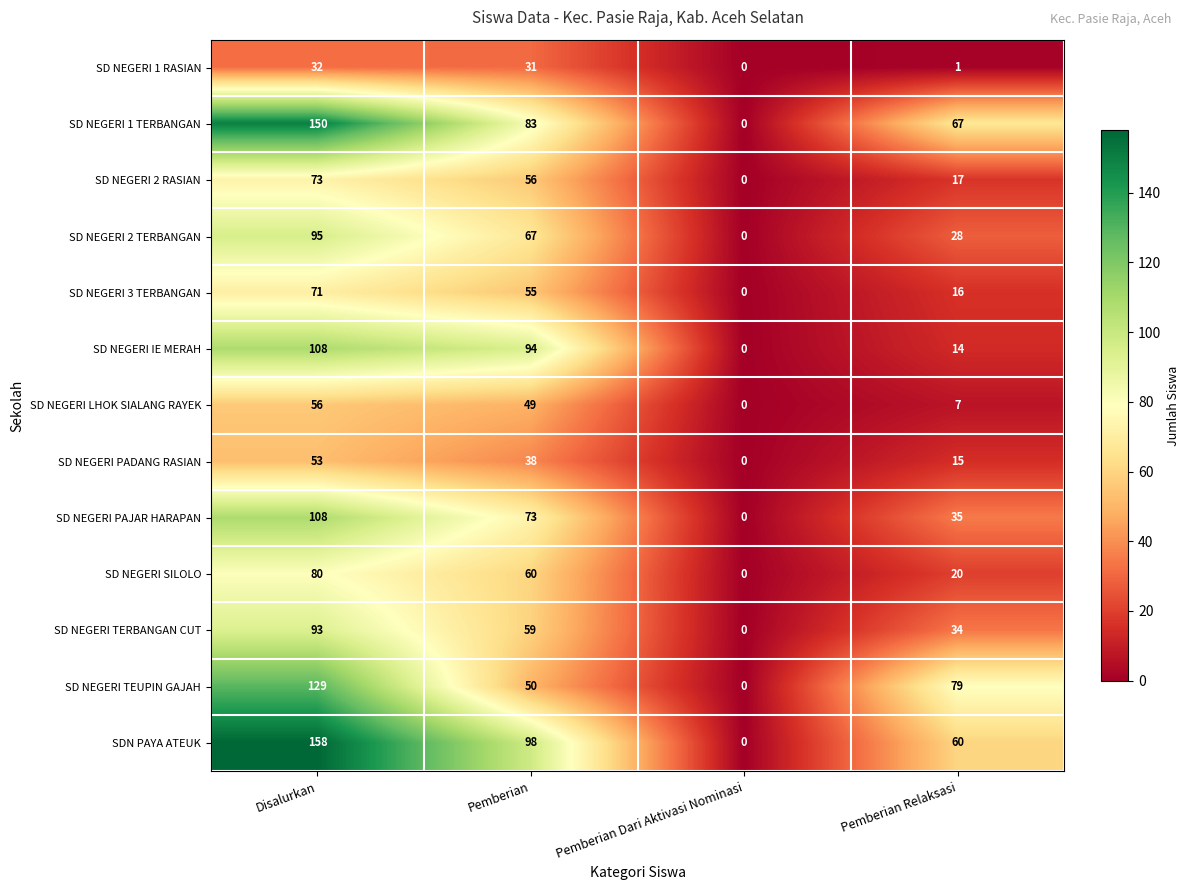

How many values in SD NEGERI 2 TERBANGAN are above zero?

3